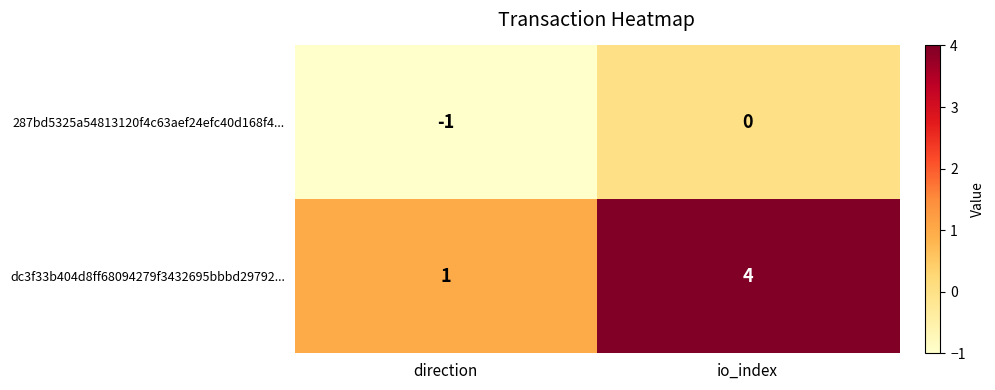

Reading right to left, what are all the values shown in this chart?

287bd5325a54813120f4c63aef24efc40d168f4...: io_index=0	direction=-1
dc3f33b404d8ff68094279f3432695bbbd29792...: io_index=4	direction=1